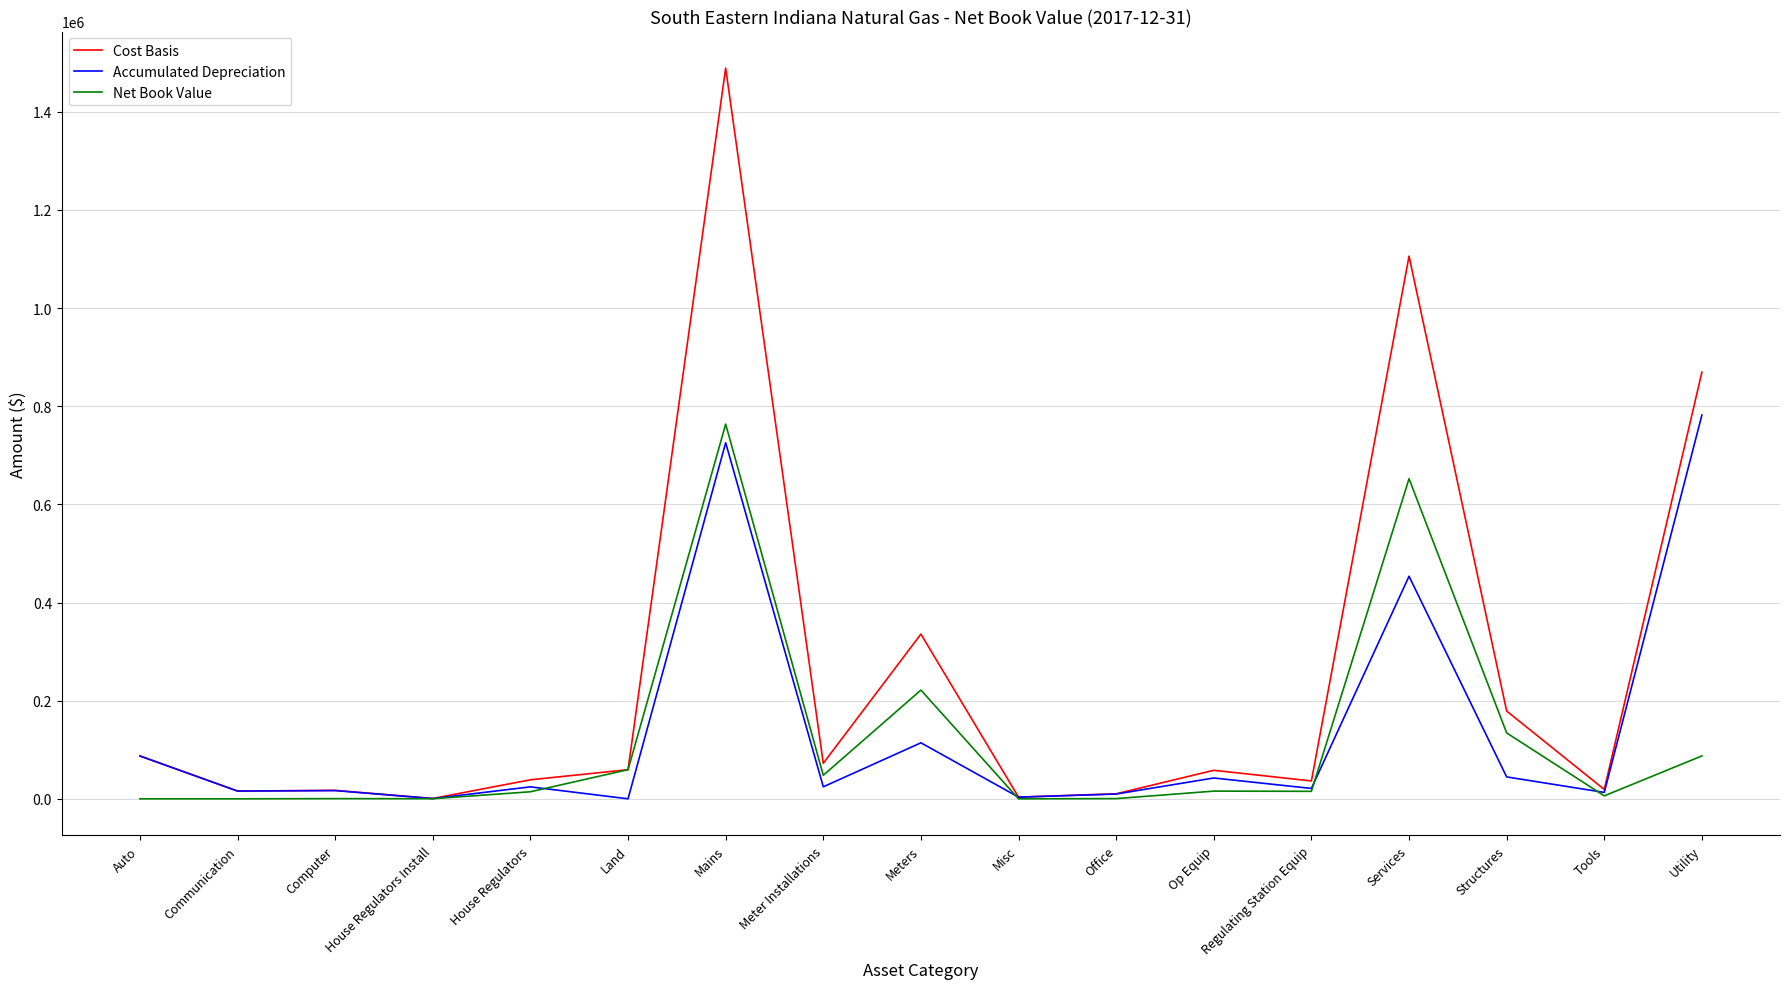

Read the Cost Basis value at Office.

10194.1